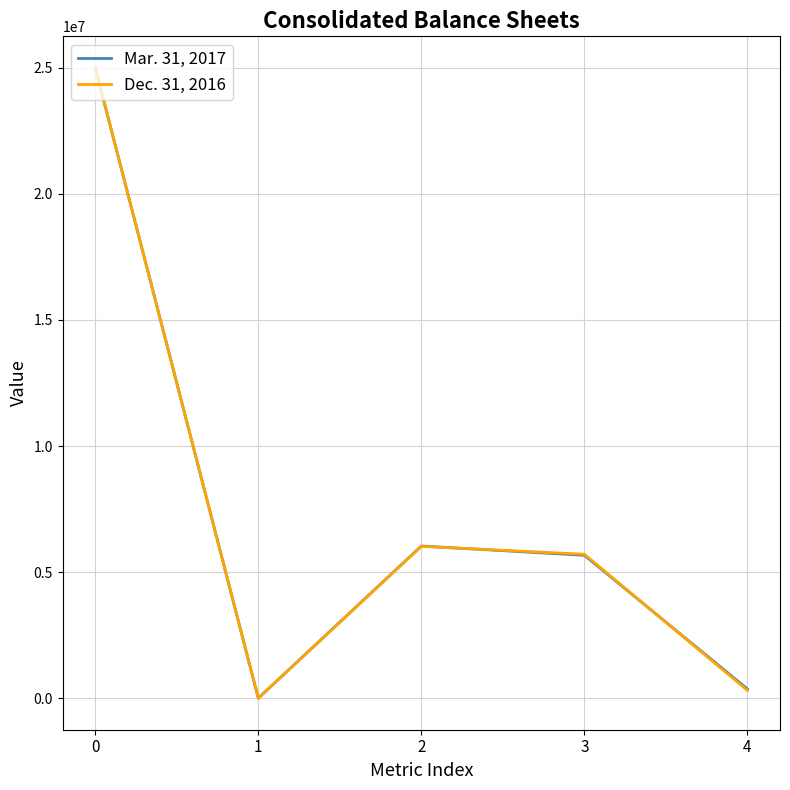

What is the difference between the maximum and minimum values in the Mar. 31, 2017 series?

24999999